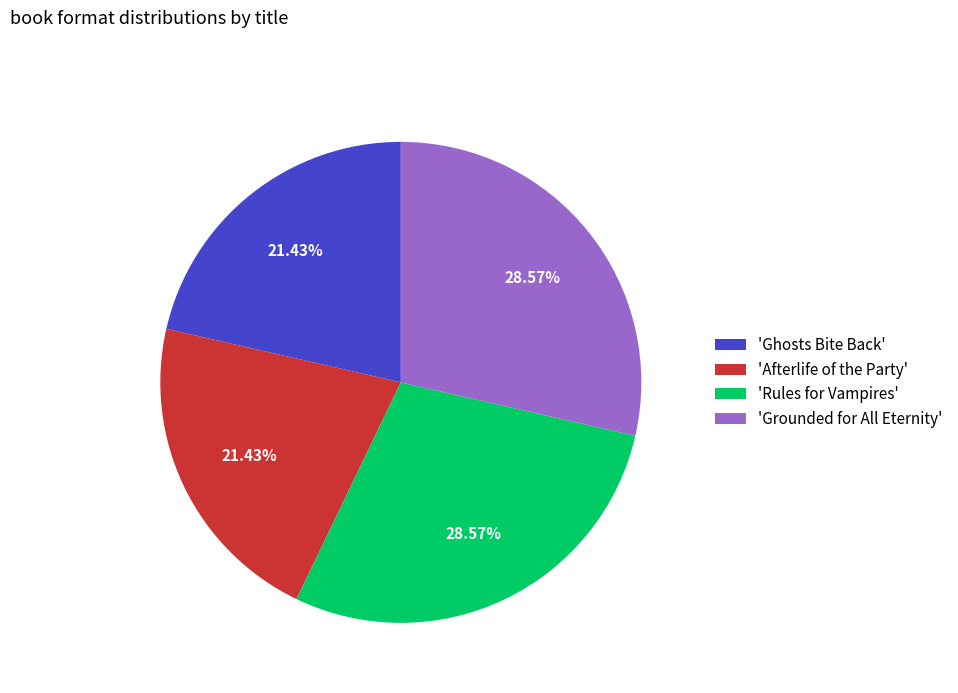

Combined, do 'Ghosts Bite Back' and 'Afterlife of the Party' account for over 50%?

No